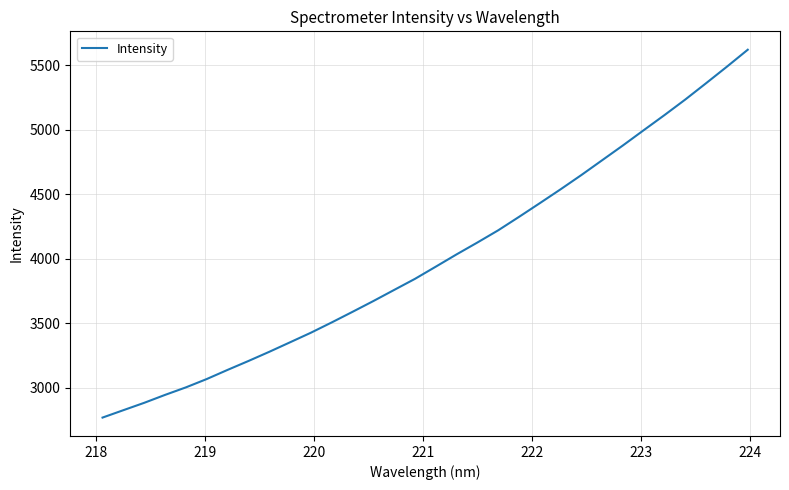

What is the minimum value shown in the chart?

2769.6